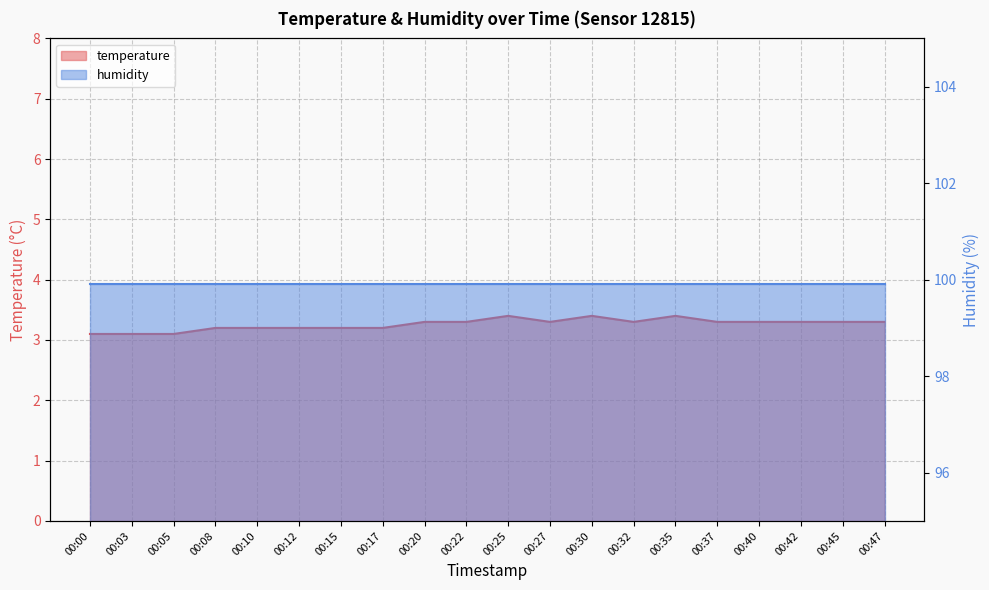

How many interior local peaks (higher than both neighbors) does the data have?

3